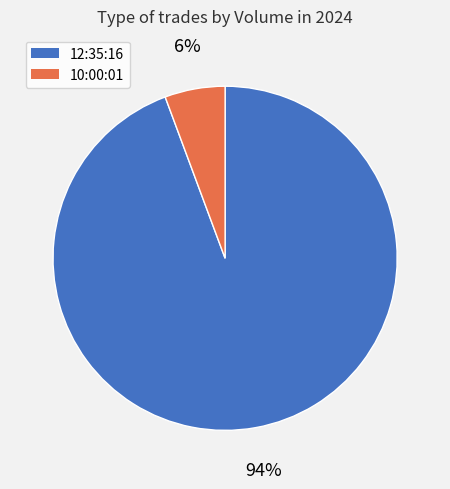

How many slices are in this pie chart?

2